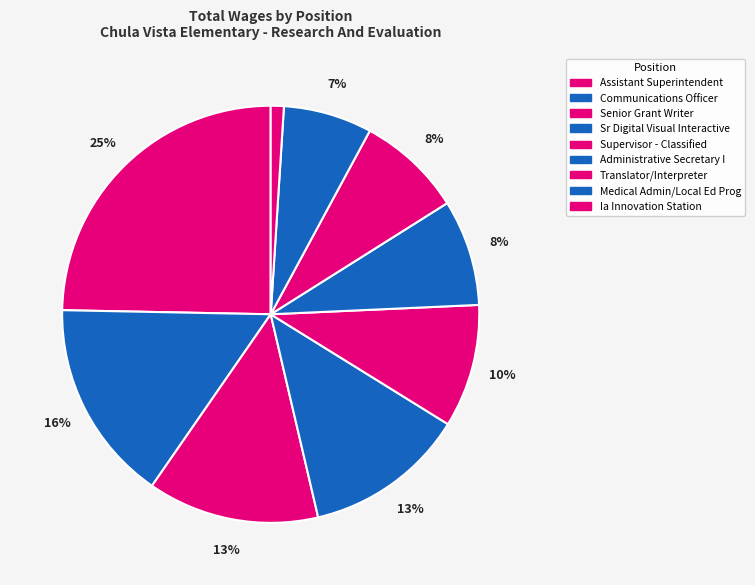

Does Senior Grant Writer account for over 50% of the chart?

No